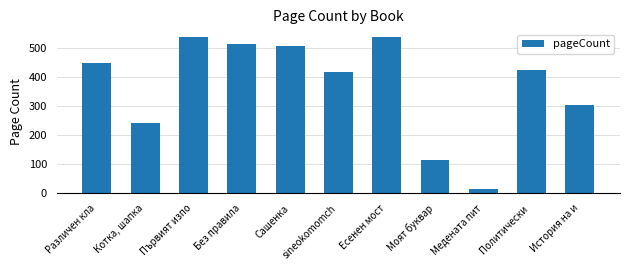

What is the sum of the values at Политически  and Есенен мост?

960